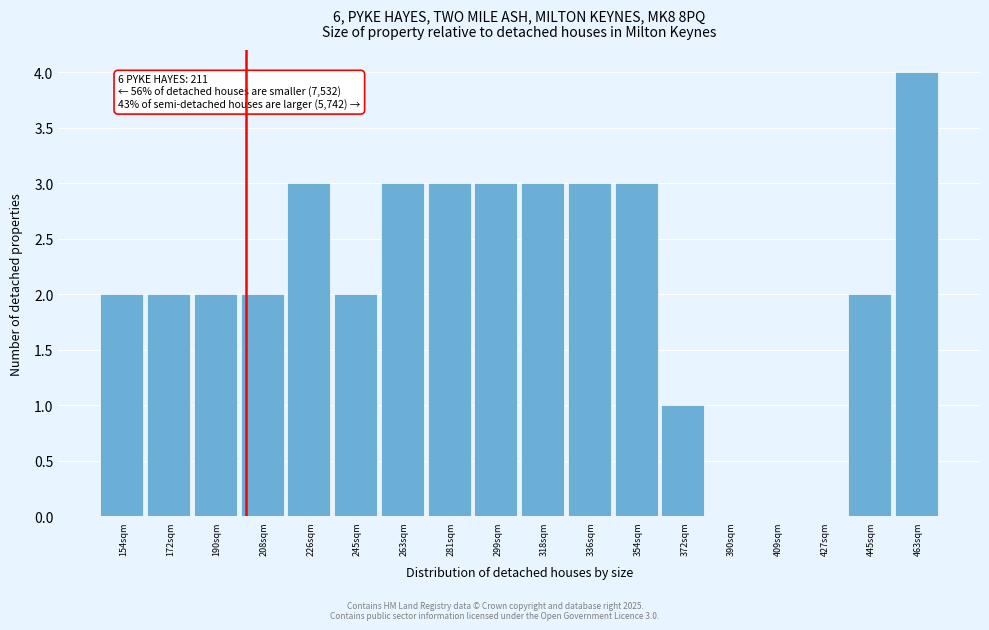

Reading right to left, extract all data points from this chart.

463sqm=4	445sqm=2	427sqm=0	409sqm=0	390sqm=0	372sqm=1	354sqm=3	336sqm=3	318sqm=3	299sqm=3	281sqm=3	263sqm=3	245sqm=2	226sqm=3	208sqm=2	190sqm=2	172sqm=2	154sqm=2